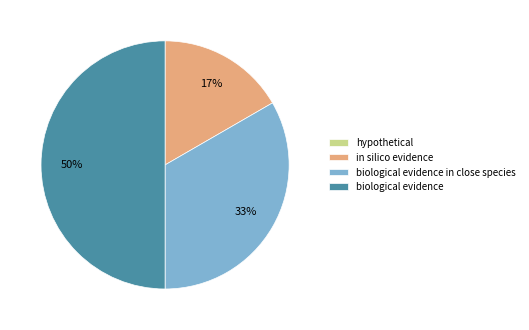

Do biological evidence and biological evidence in close species together represent more than half of the pie?

Yes